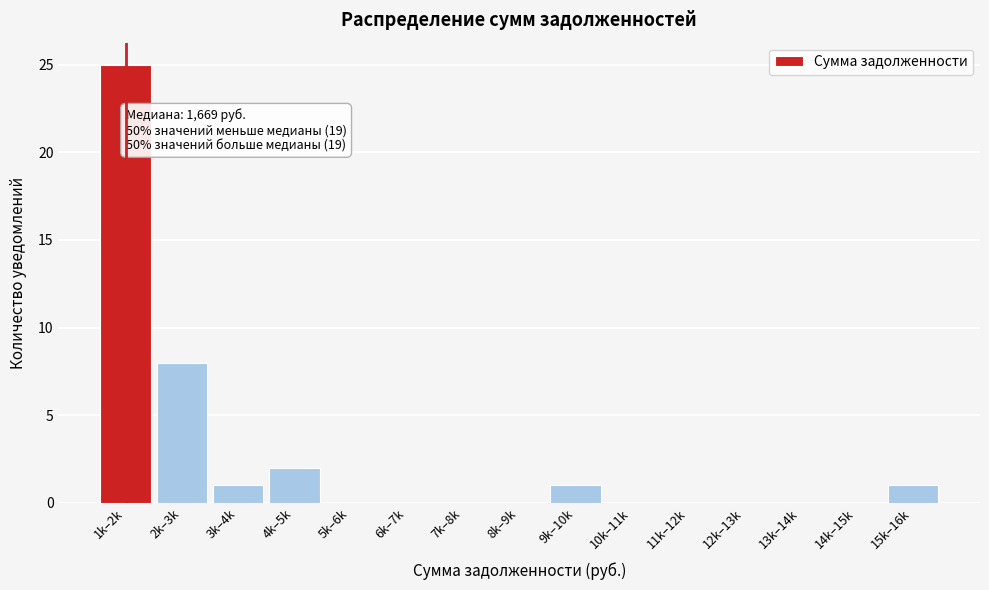

Reading left to right, transcribe all the data shown in this chart.

1k–2k=25	2k–3k=8	3k–4k=1	4k–5k=2	5k–6k=0	6k–7k=0	7k–8k=0	8k–9k=0	9k–10k=1	10k–11k=0	11k–12k=0	12k–13k=0	13k–14k=0	14k–15k=0	15k–16k=1